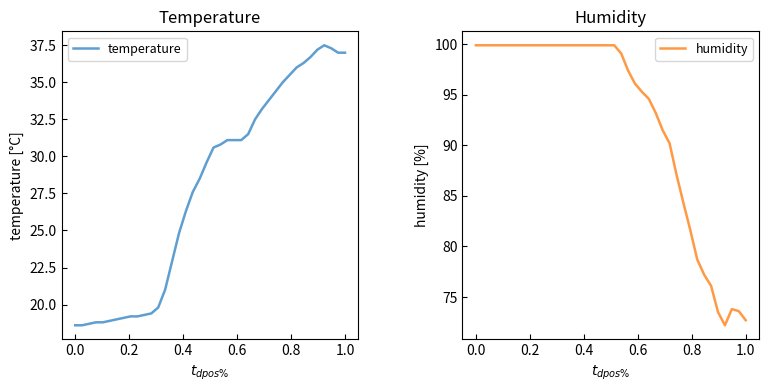

What is the difference between the maximum and minimum values in the temperature series?

18.9